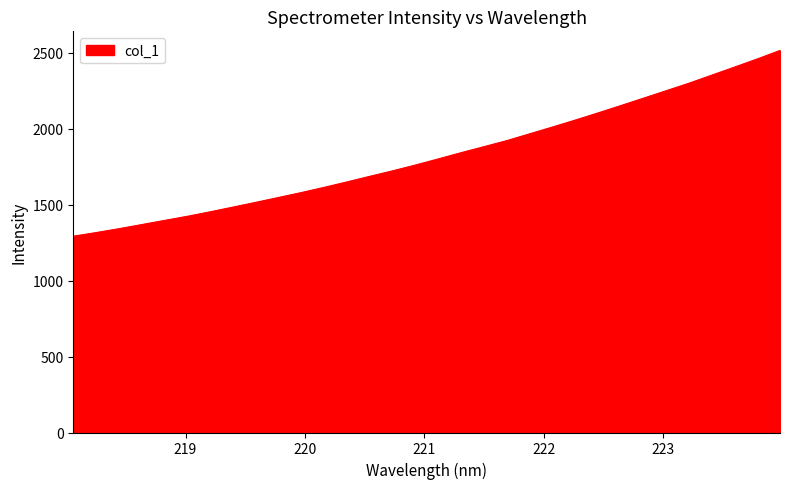

What is the difference between the maximum and minimum values?

1222.8